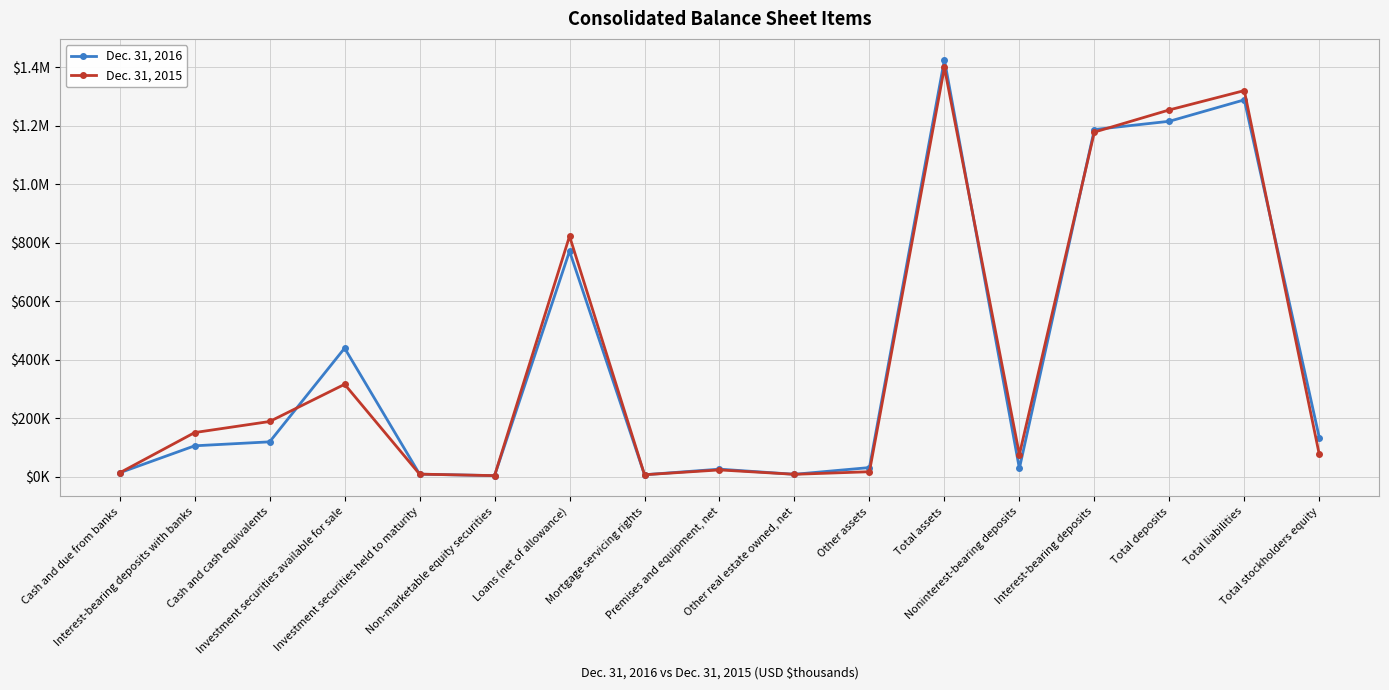

At which category does Dec. 31, 2016 reach its first local valley?

Non-marketable equity securities